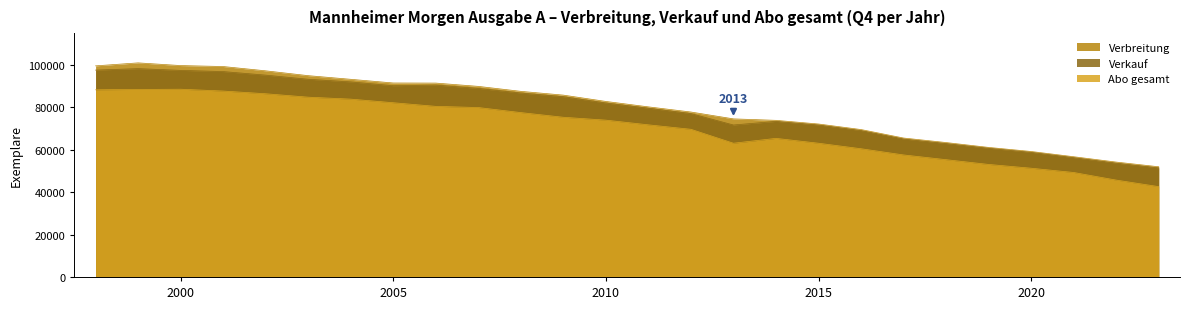

Which category has the lowest value across all series?

20234